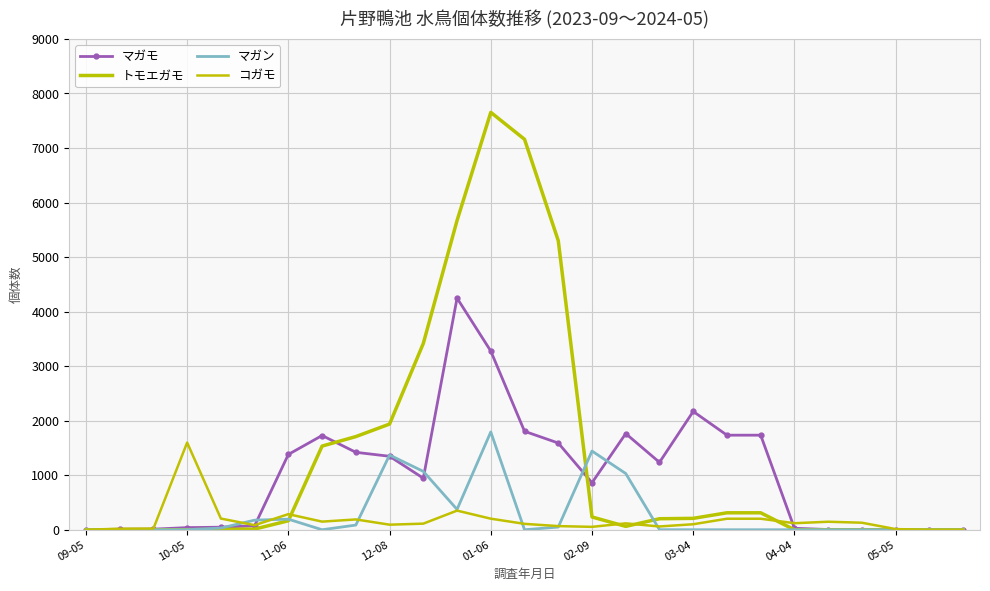

True or false: コガモ has more than 2 interior local peaks.

True